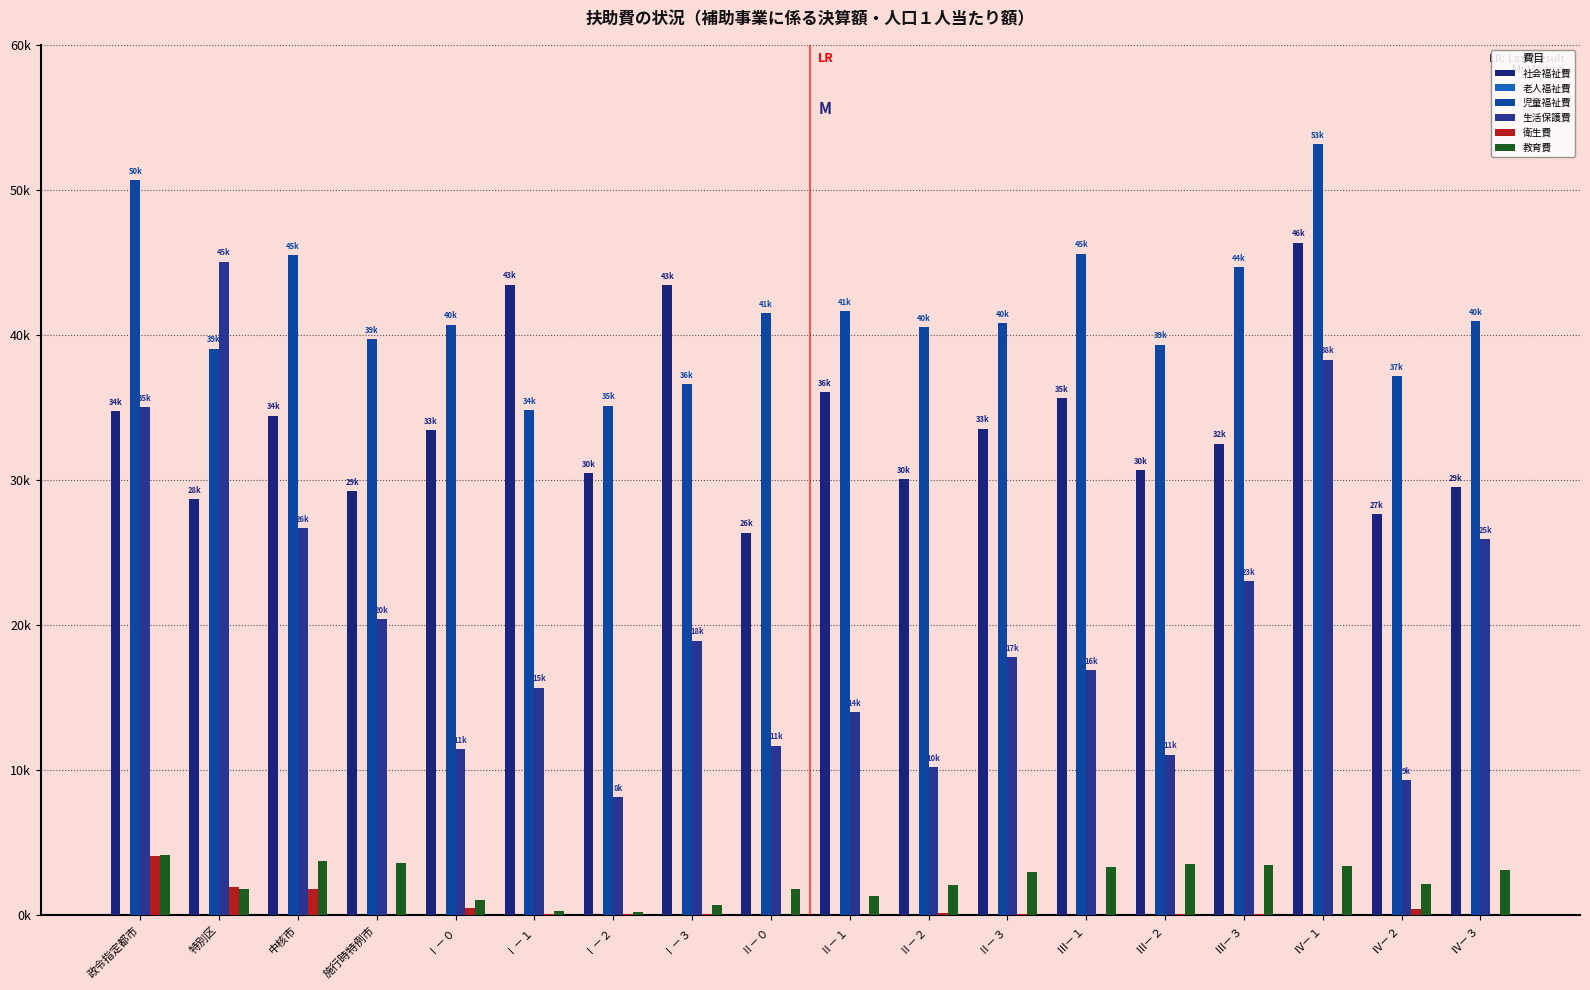

Between Ⅱ－２ and Ⅲ－２, which series saw the biggest shift?

教育費